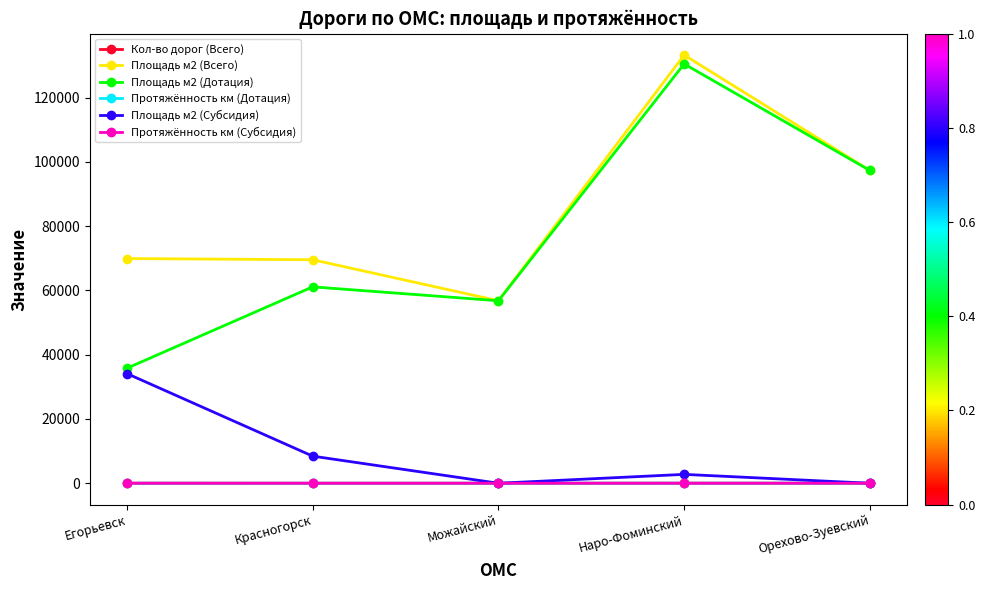

What is the total value across all series at Красногорск?

139102.9